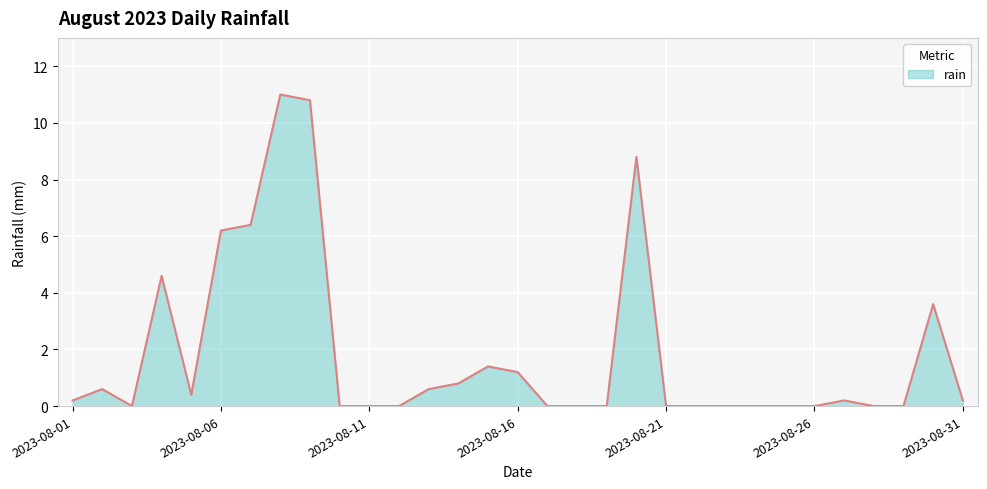

What is the difference between the maximum and second lowest values?

11.0